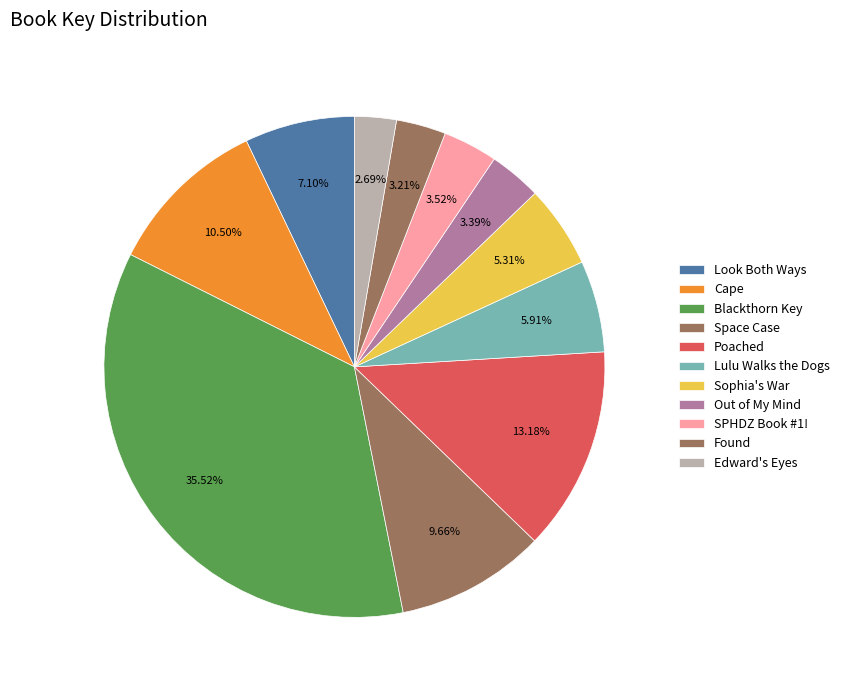

How many slices are in this pie chart?

11